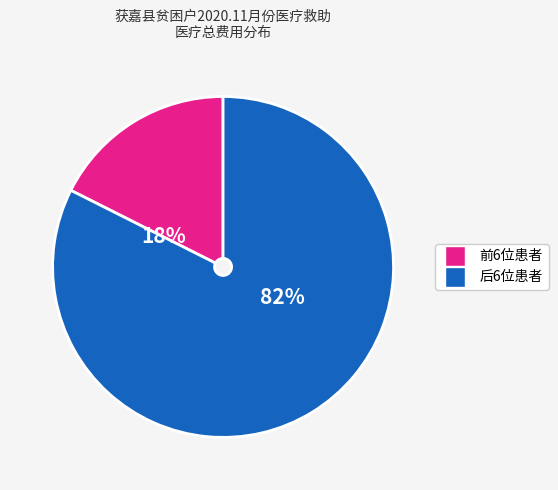

Does any single category account for the majority?

Yes